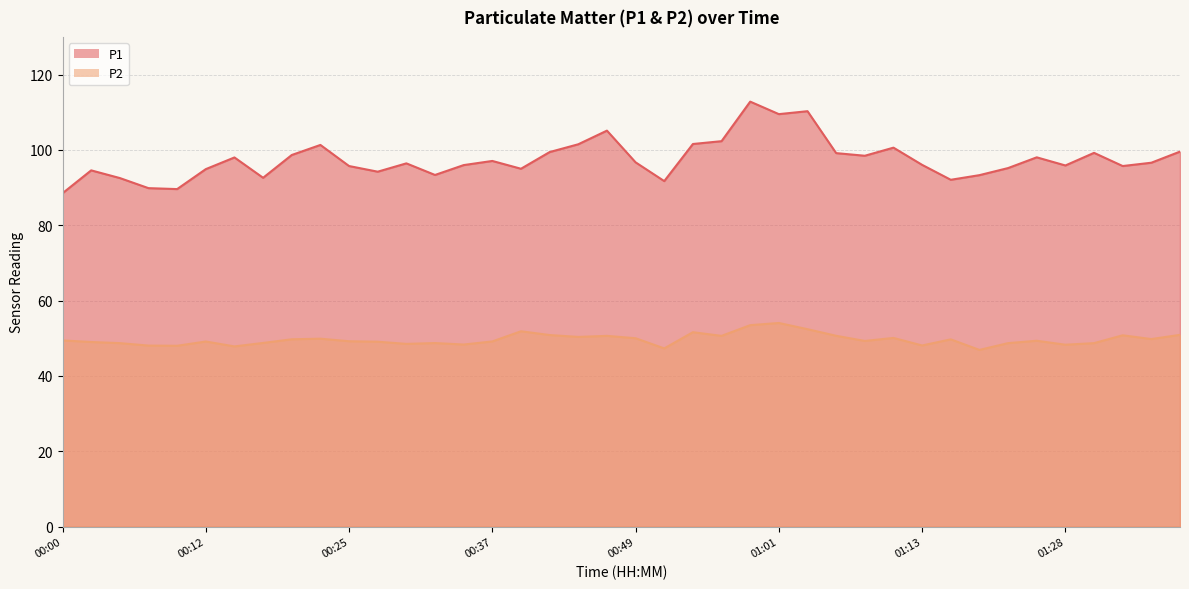

What is the difference between the P1 values at 00:59 and 00:34?

16.8